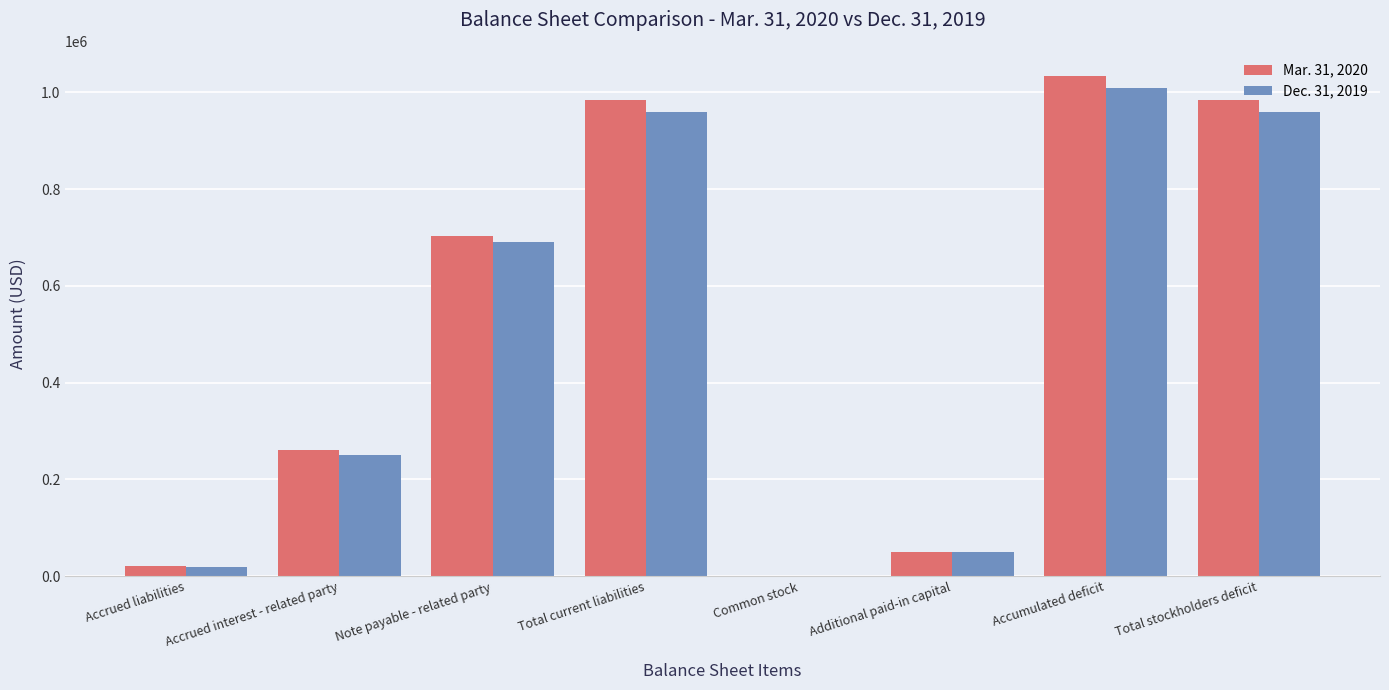

What is the greatest value displayed?

1033749